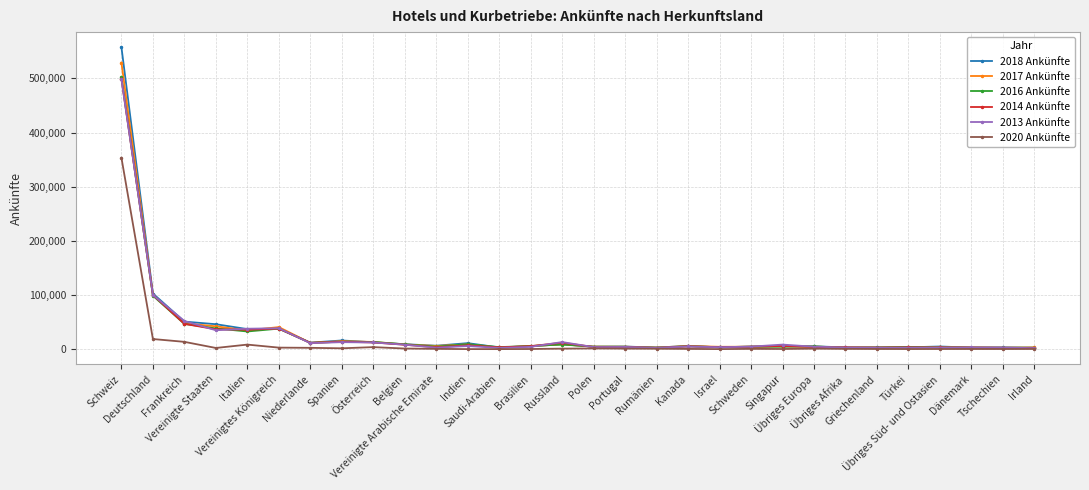

Count the number of categories in the chart.

30